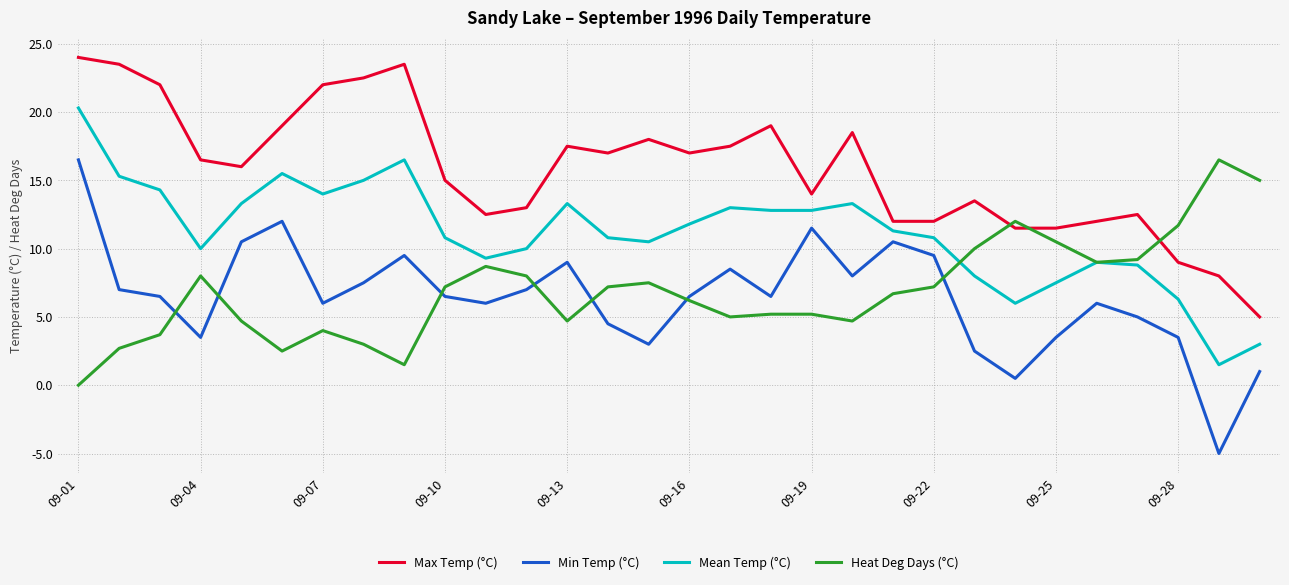

In Min Temp (°C), how many points are higher than both neighbors (excluding endpoints)?

7